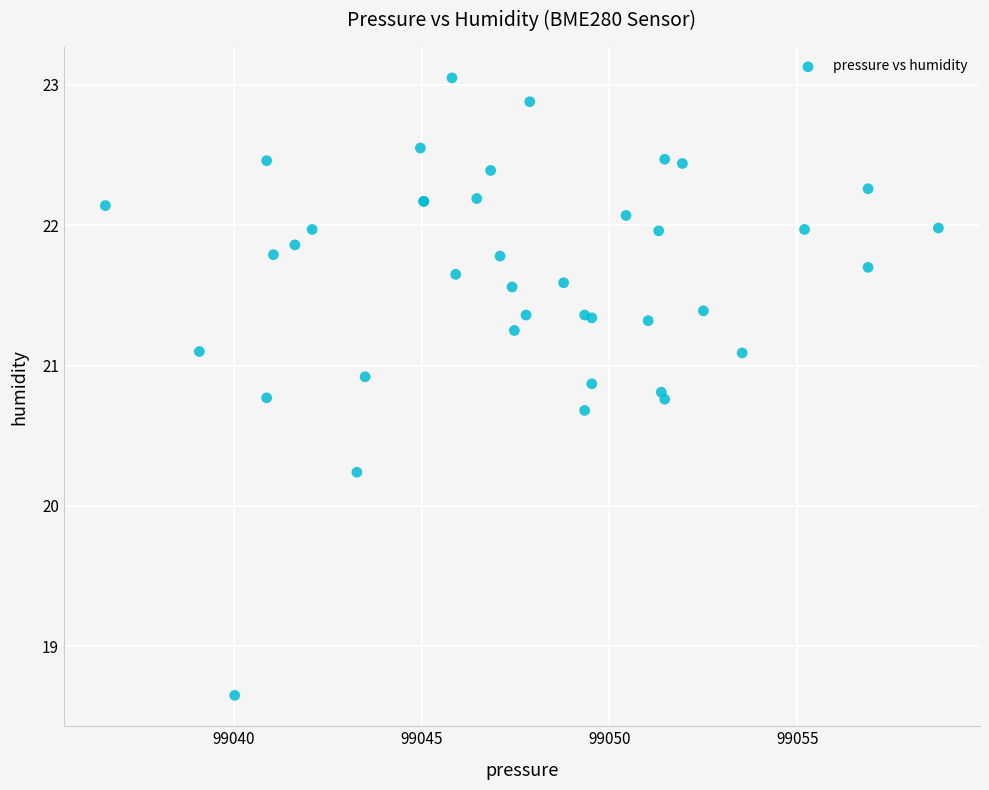

What Y value in the scatter plot is closest to 20?

20.2